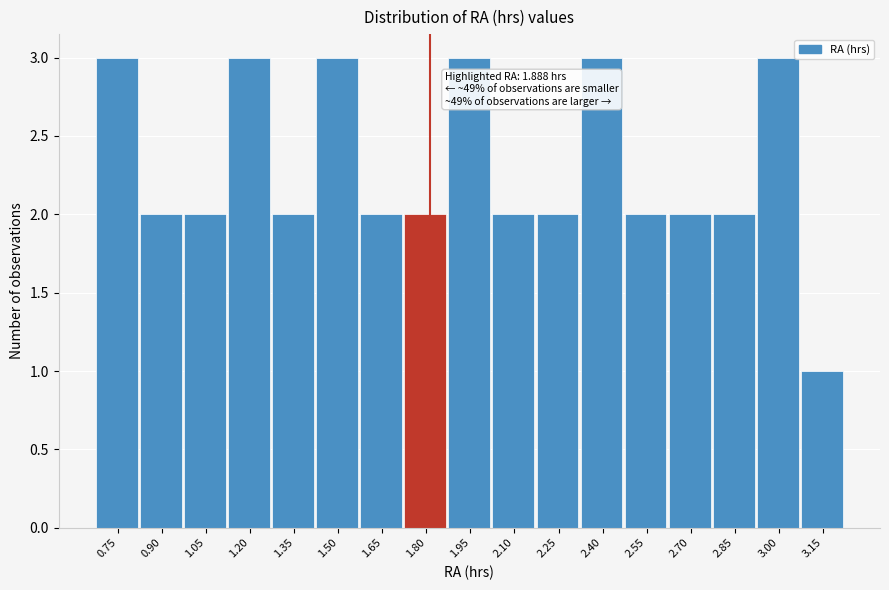

Reading left to right, list all the values displayed in this chart.

3	2	2	3	2	3	2	2	3	2	2	3	2	2	2	3	1